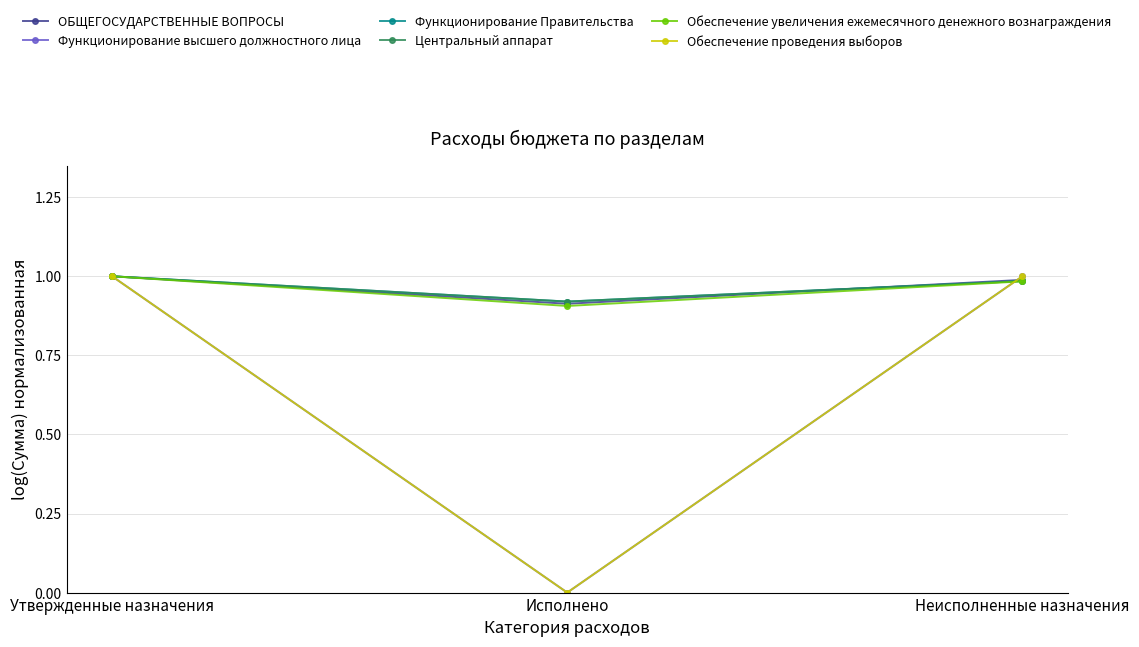

What position from the right is Неисполненные назначения?

1